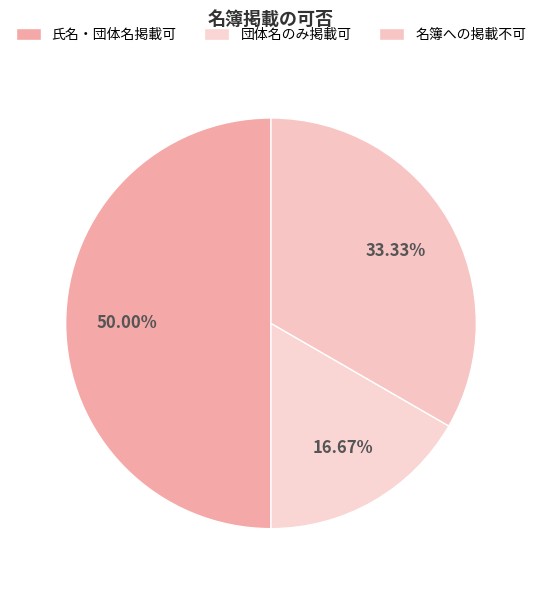

What is the change in value from 氏名・団体名掲載可 to 名簿への掲載不可?

-1